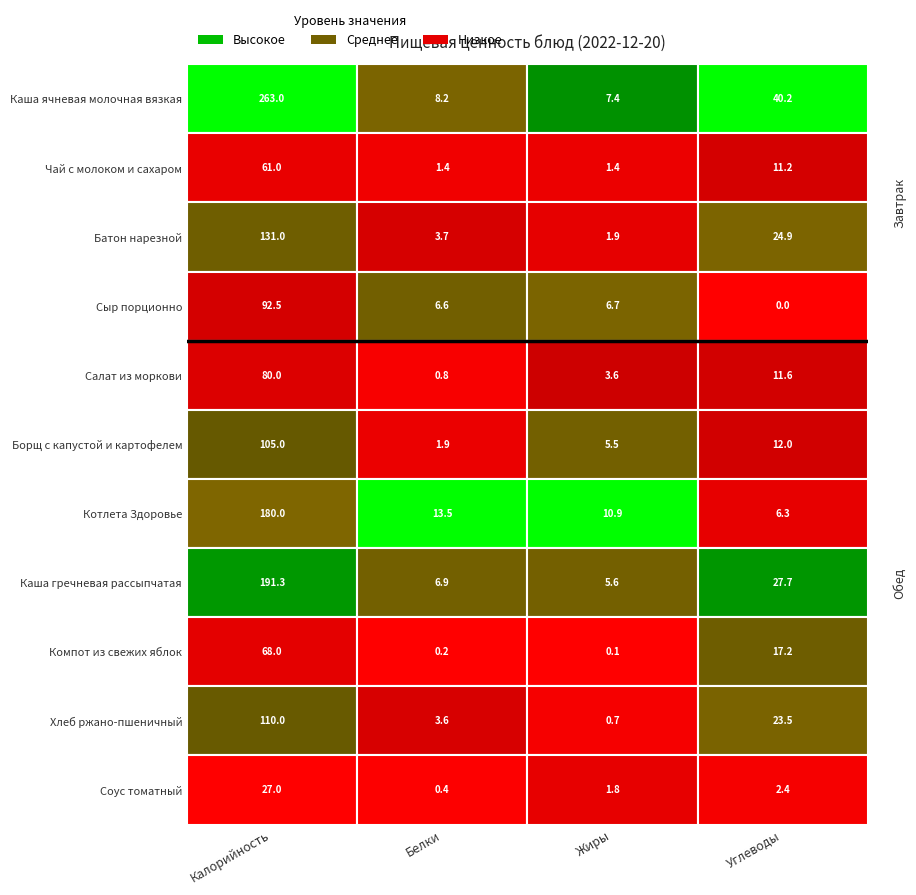

At how many categories does at least one series exceed 7?

4